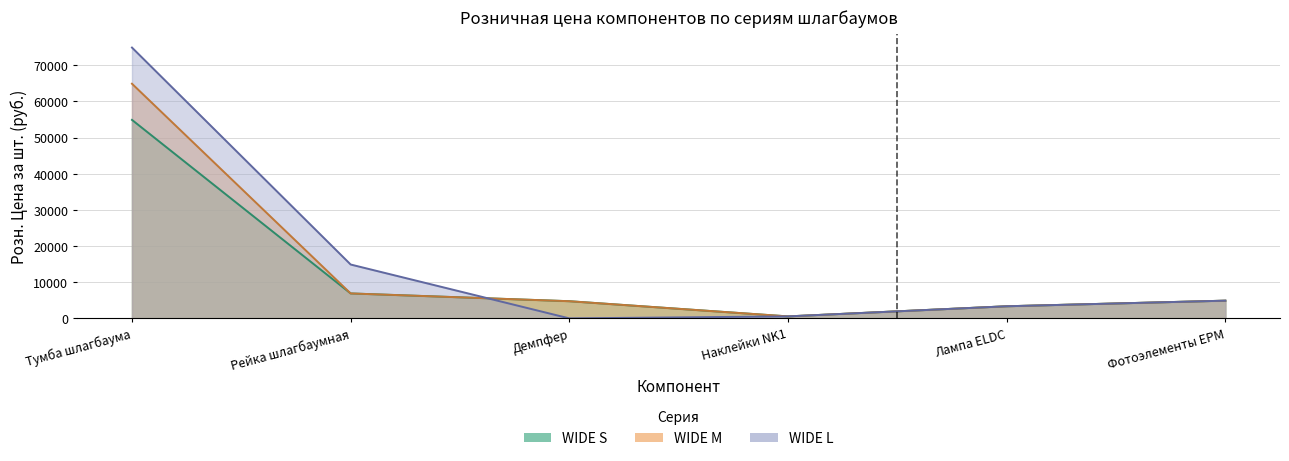

What is the value of the WIDE M point at the 3rd from the left?

4750